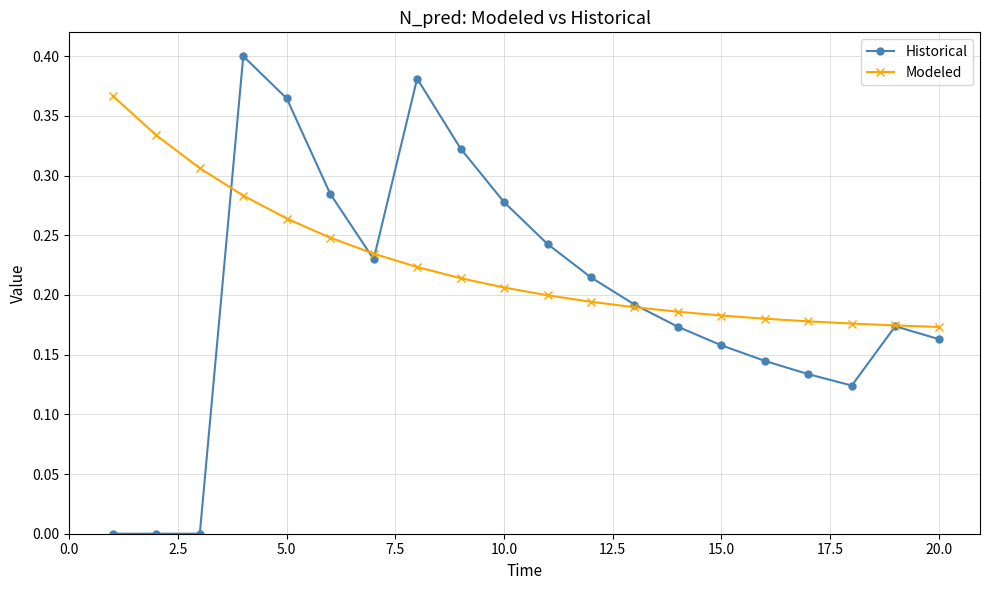

Count the Modeled values in the range 0 to 1.

20